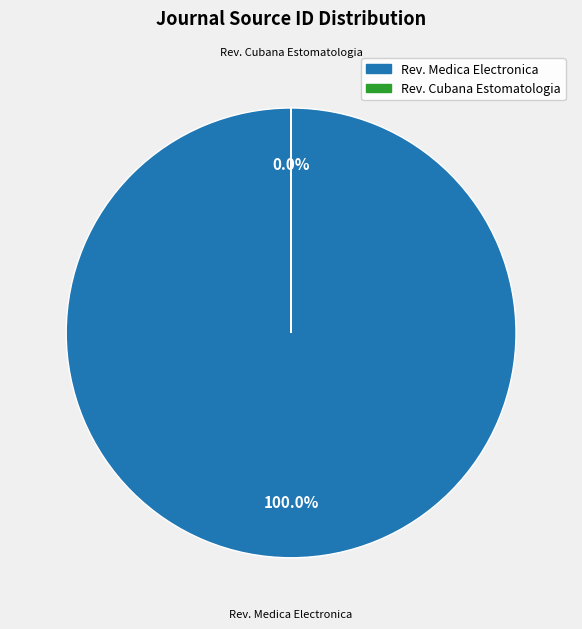

To the nearest percent, what portion does Revista Medica Electronica represent?

100%